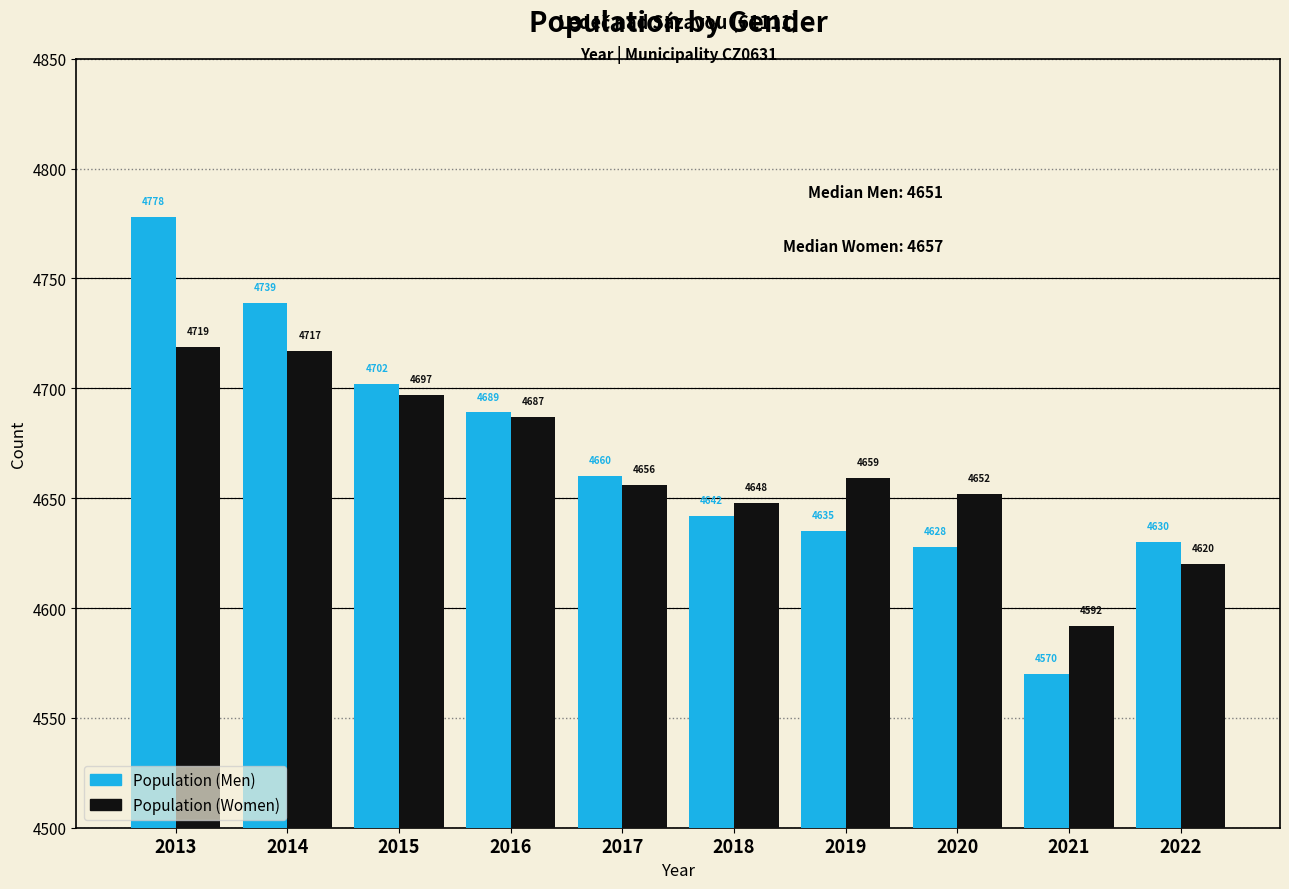

Reading left to right, transcribe all the data shown in this chart.

Population (Men): 2013=4778	2014=4739	2015=4702	2016=4689	2017=4660	2018=4642	2019=4635	2020=4628	2021=4570	2022=4630
Population (Women): 2013=4719	2014=4717	2015=4697	2016=4687	2017=4656	2018=4648	2019=4659	2020=4652	2021=4592	2022=4620